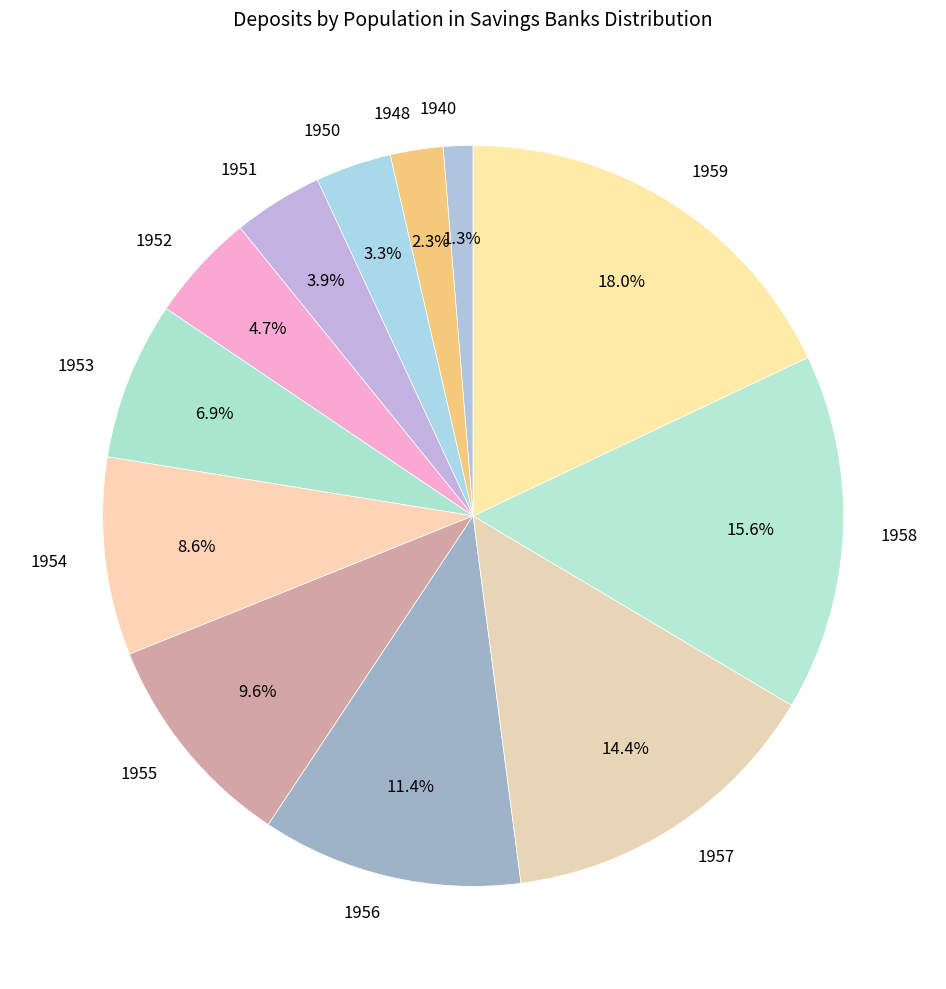

To the nearest percent, what percentage of the pie is 1953?

7%